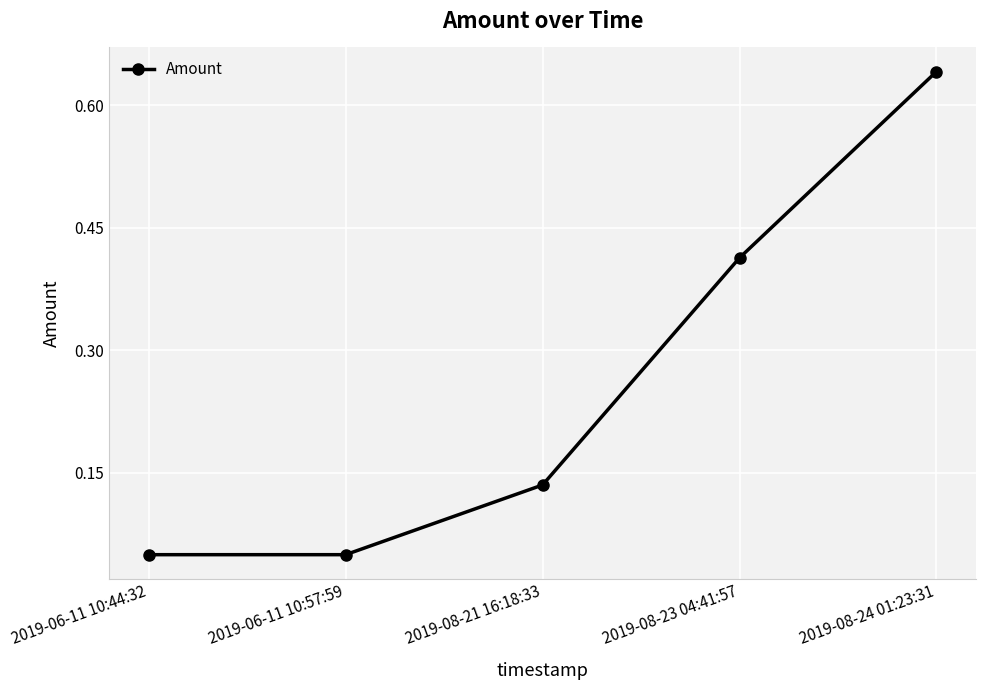

Count the number of data series in this chart.

1